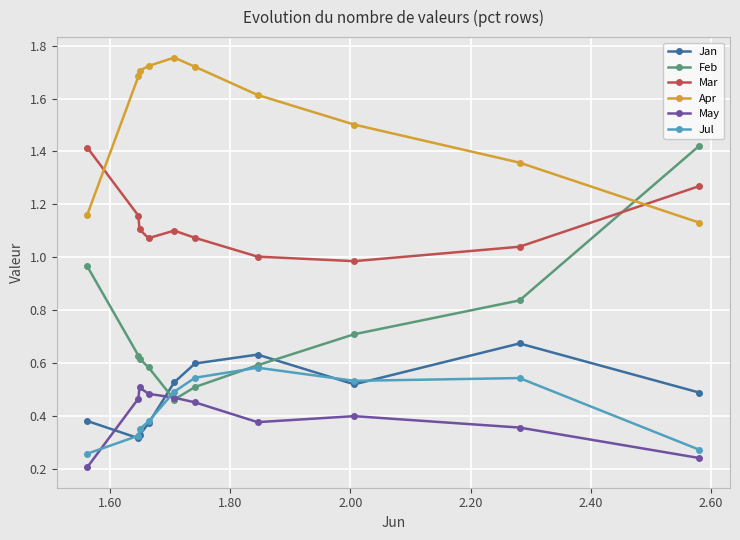

Which series has the largest range (max minus min)?

Feb